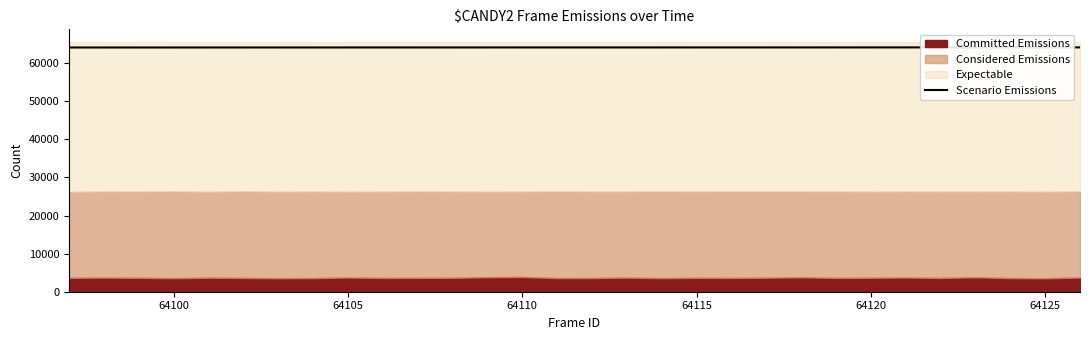

True or false: the data has more than 0 interior local peaks.

False